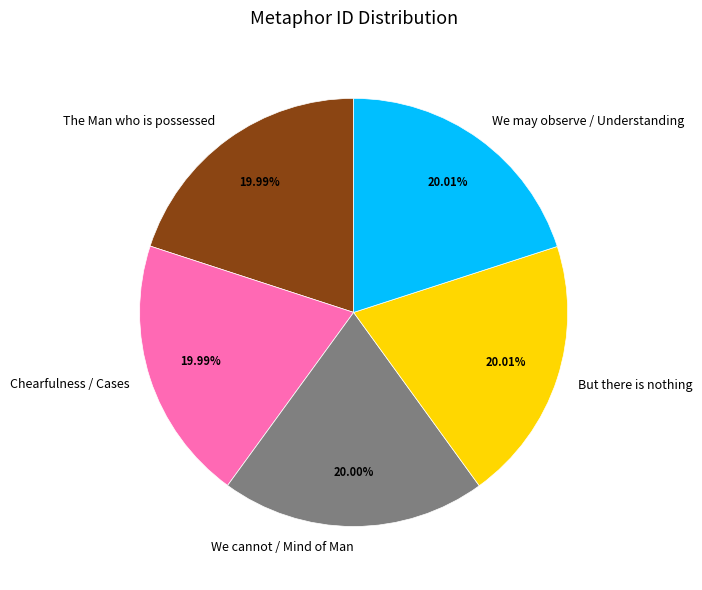

Combined, do We cannot / Mind of Man and We may observe / Understanding account for over 50%?

No